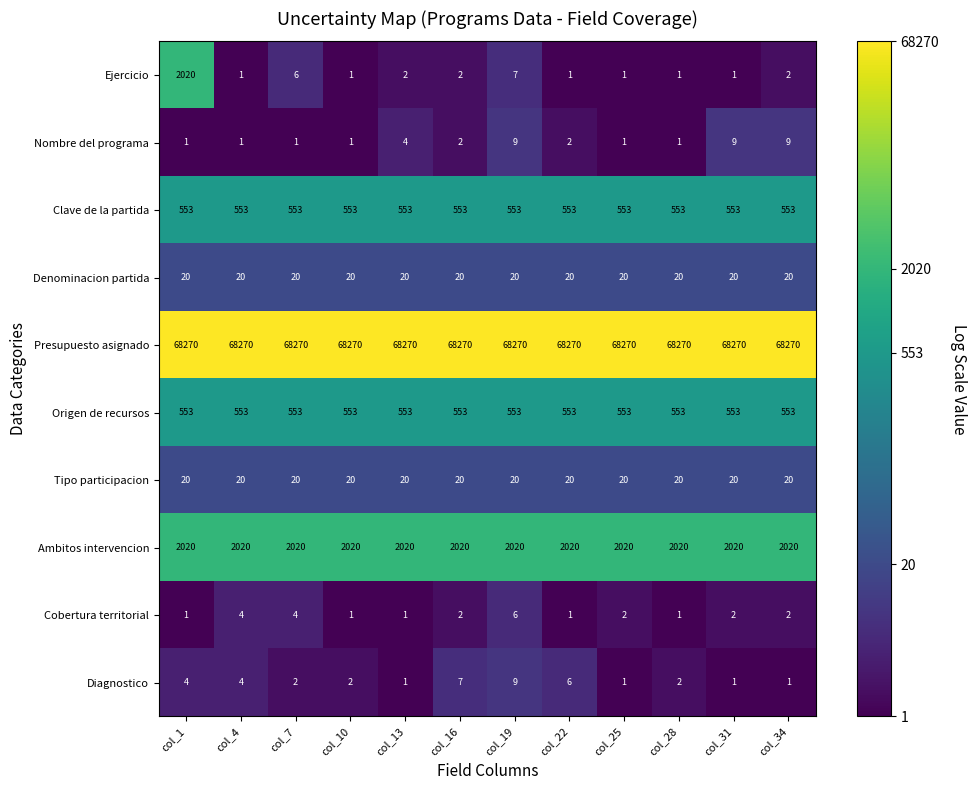

What is the greatest value displayed?

68270